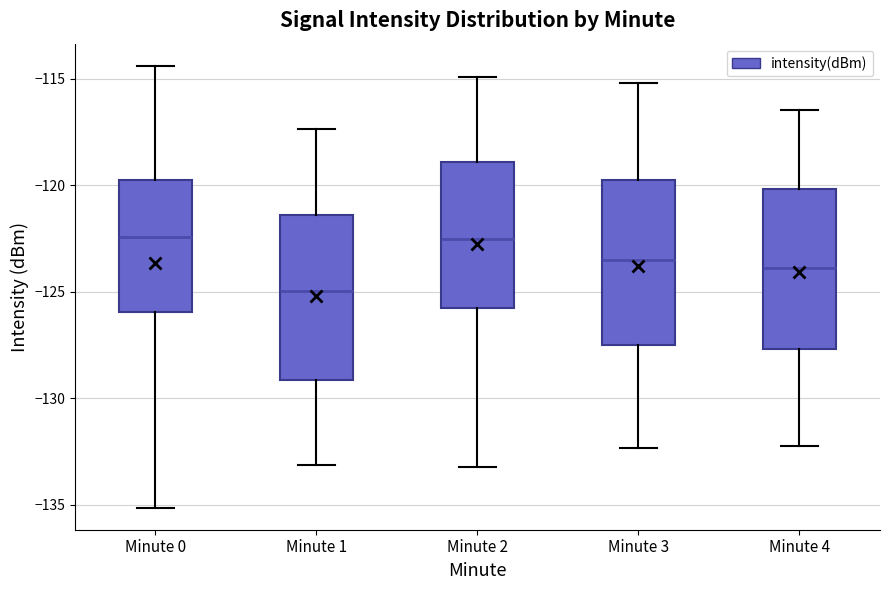

Which box's median line is the lowest?

Minute 1